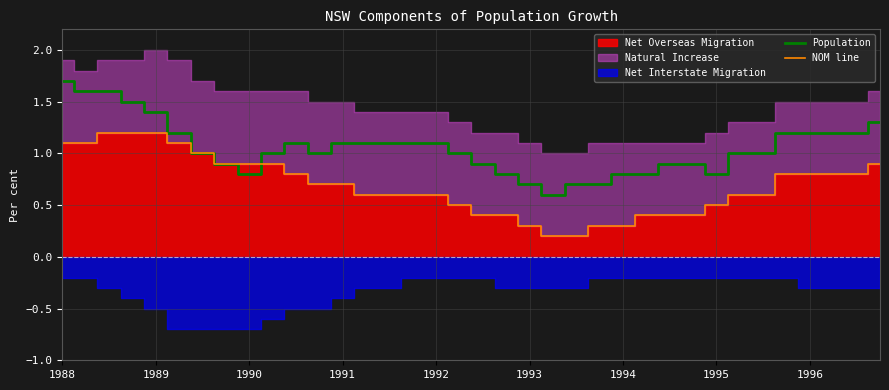

At which category does the chart reach its peak across all series?

1988